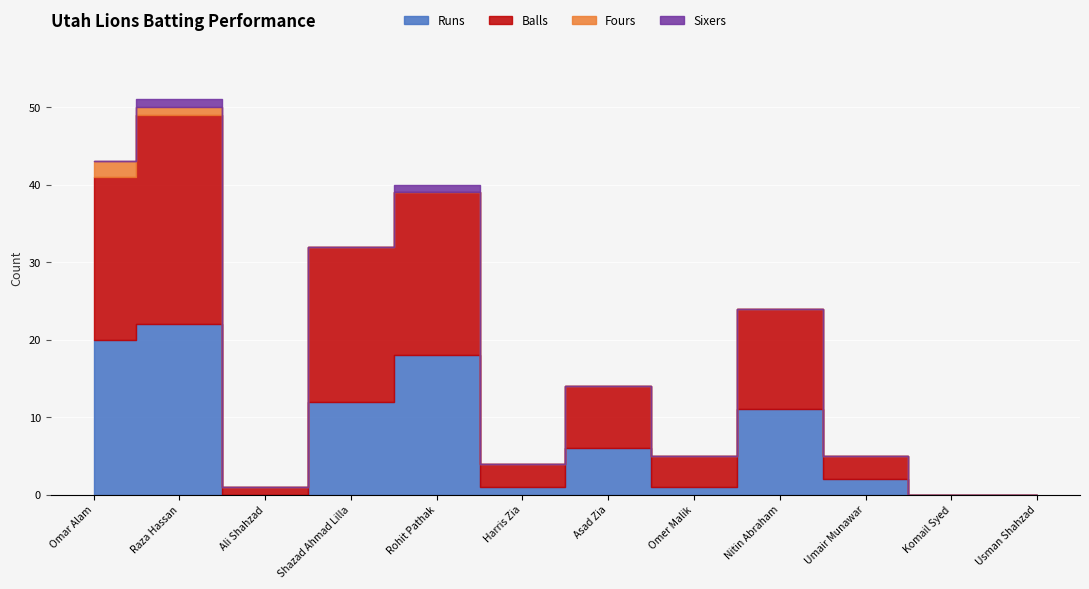

True or false: Balls and Sixers intersect in this chart.

False